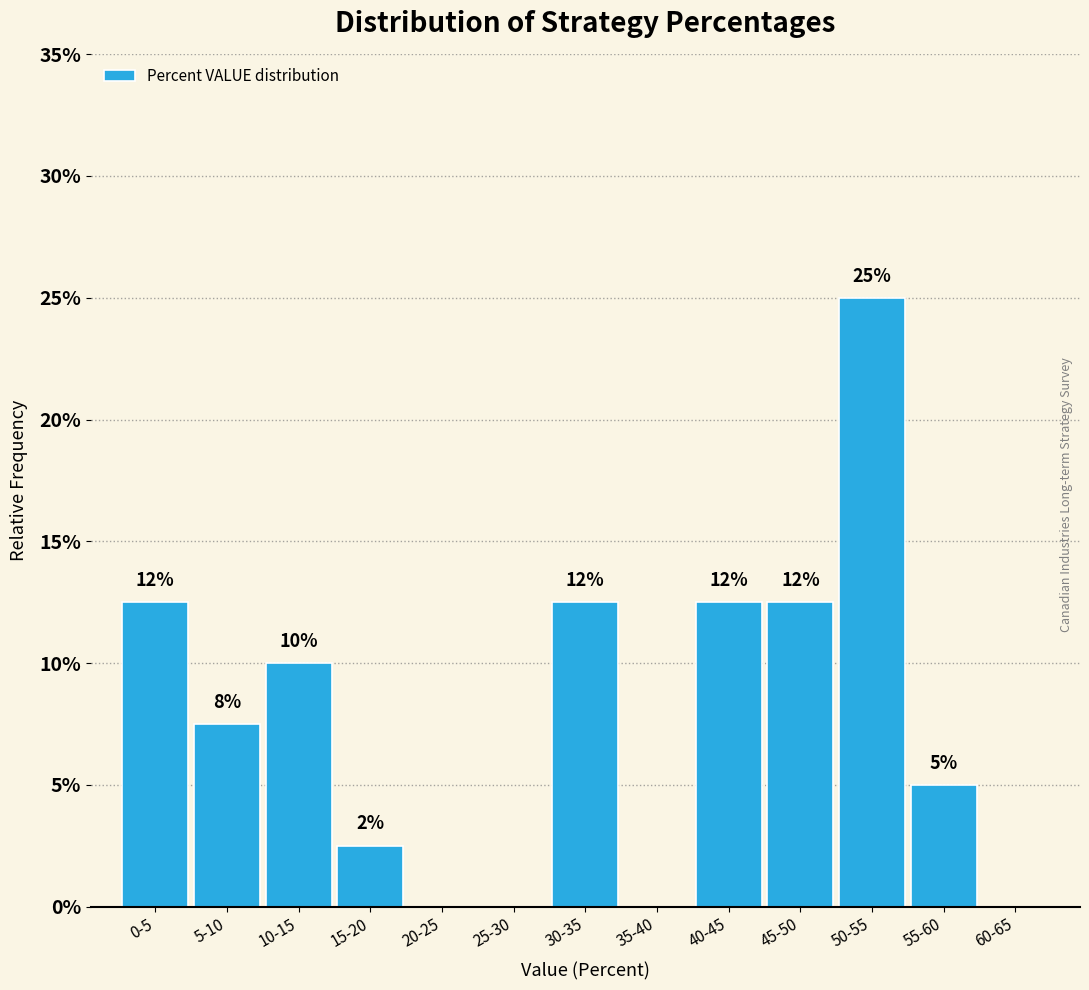

Are the bars horizontal?

No